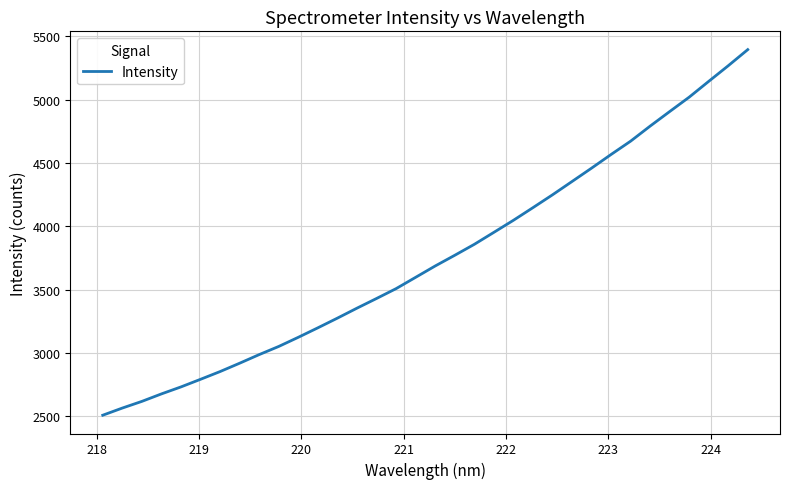

What is the difference between the second highest and second lowest values?

2704.9